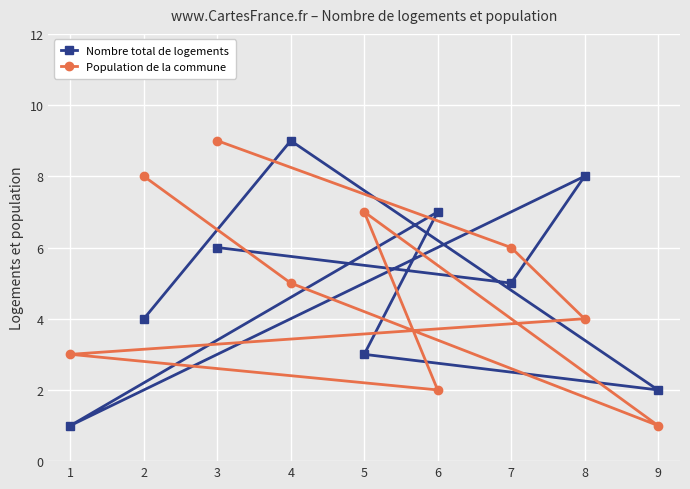

Count the number of categories in the chart.

9